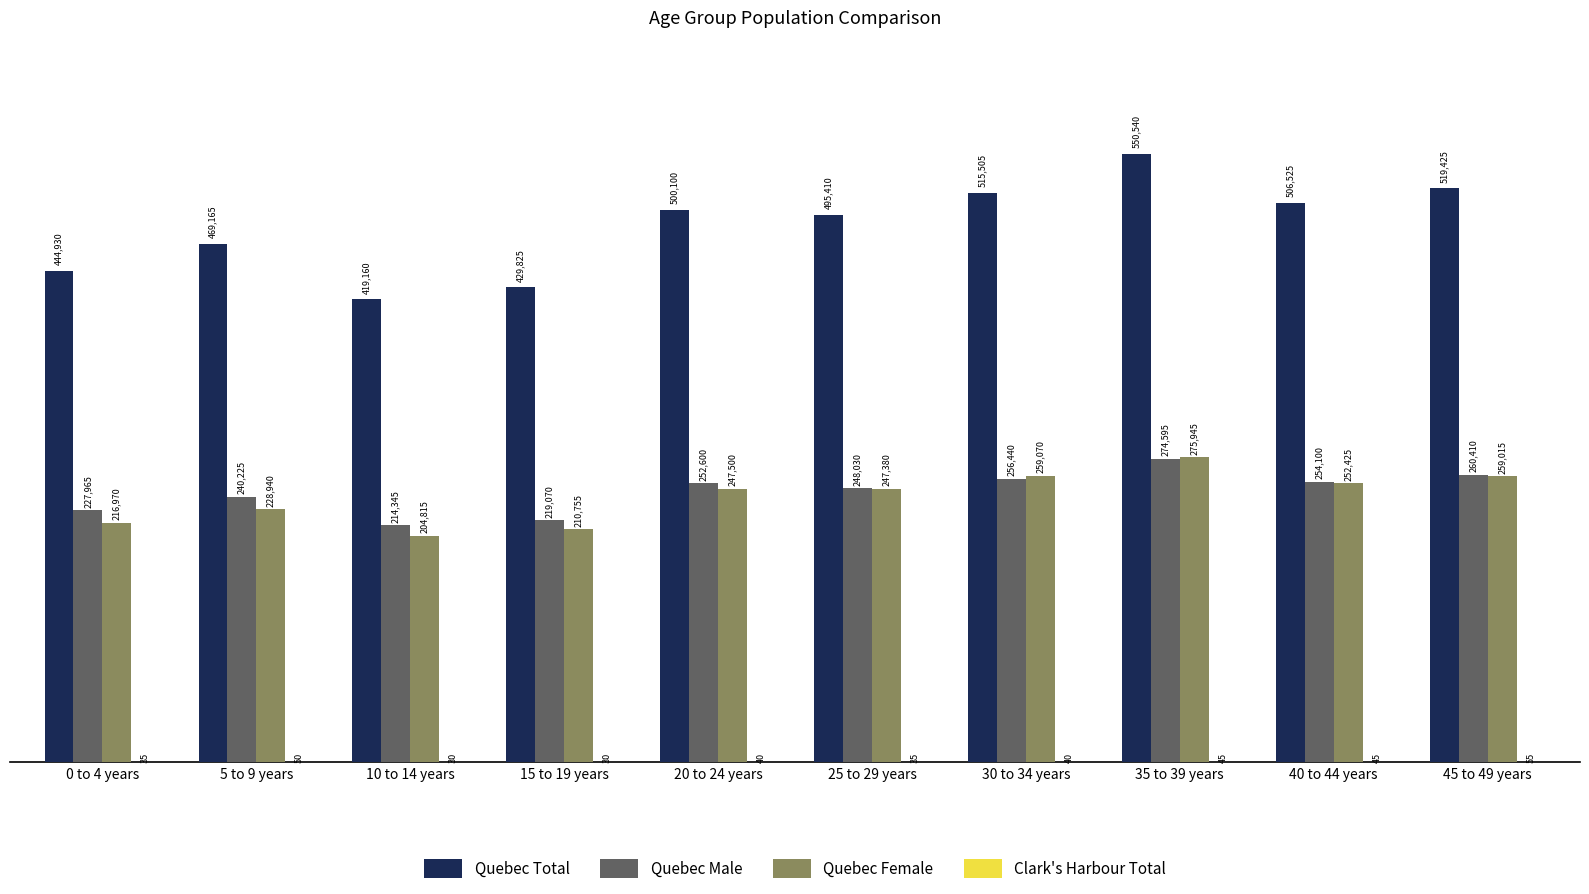

Is it true that Quebec Female equals 310034 at 15 to 19 years?

False